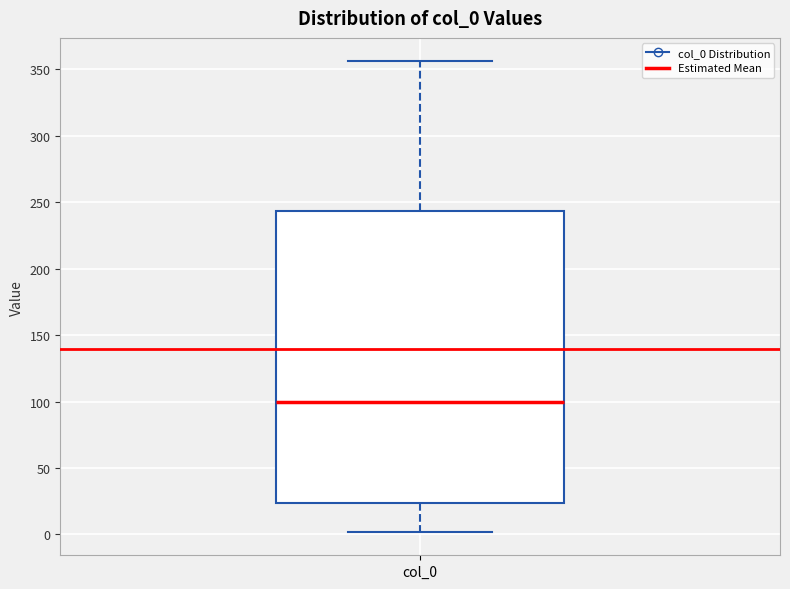

Transcribe this box plot: give where the median line is, the range the box spans, and where the two whiskers end, as read against the y-axis. The values are not printed on the chart, so give them approximately, as read against the axis.

median 100, box 25 to 245, whiskers 0 to 355